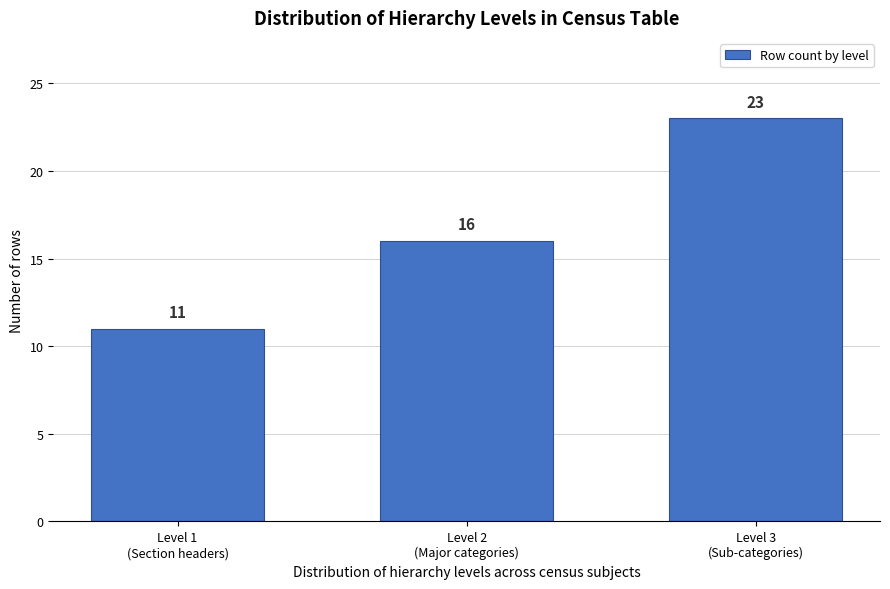

Reading left to right, extract all data points from this chart.

11	16	23